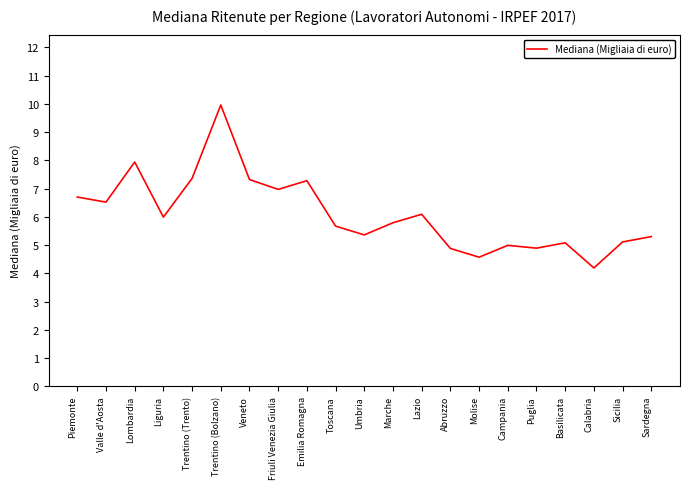

Between Marche and Piemonte, which is larger?

Piemonte